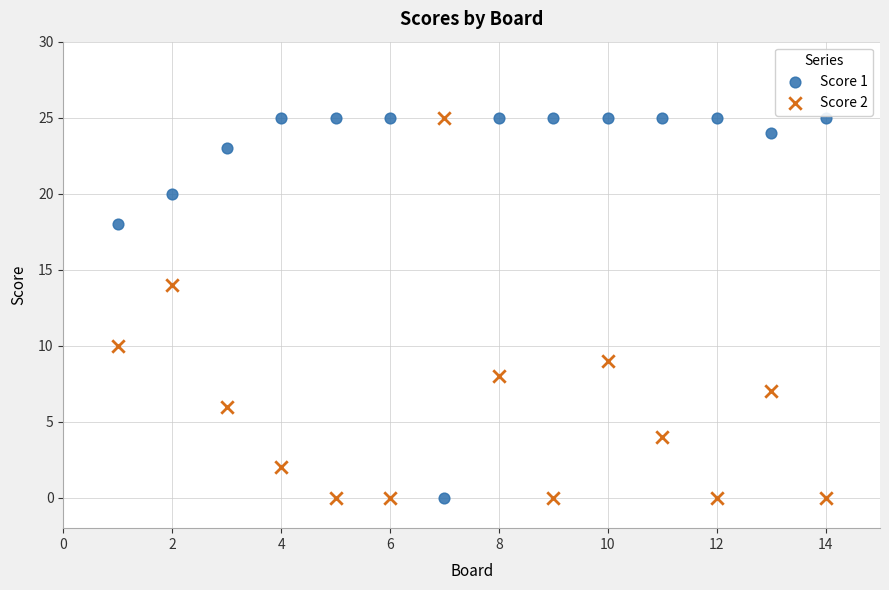

What are all the series names shown in the legend?

Score 1, Score 2